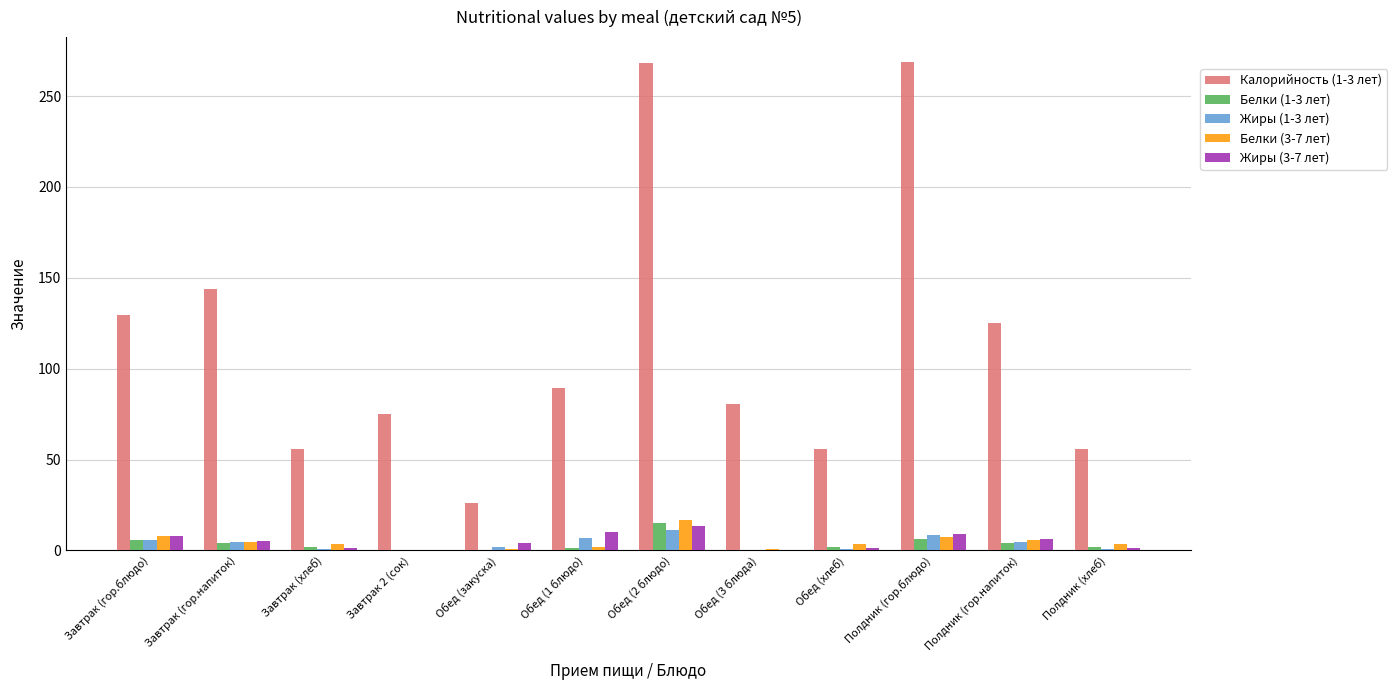

What is the sum of all Белки (1-3 лет) values?

43.3